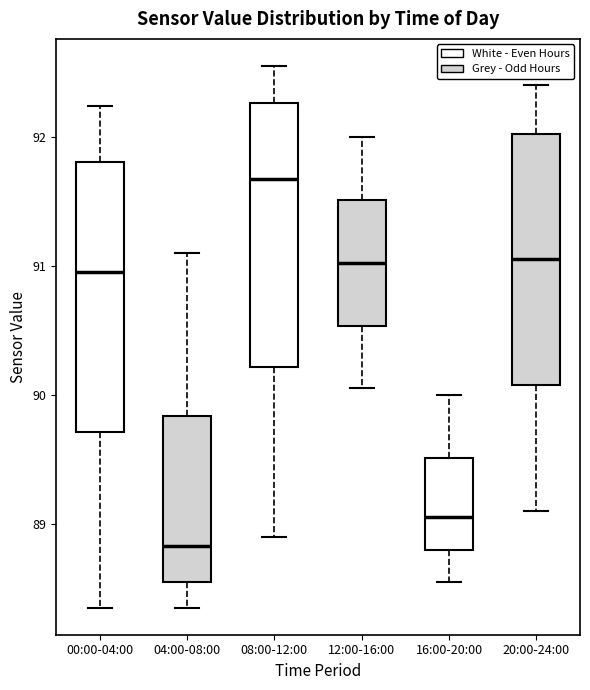

Where does the upper whisker of the box for 04:00-08:00 end on the y-axis? The values are not printed on the chart, so give them approximately, as read against the axis.

91.1